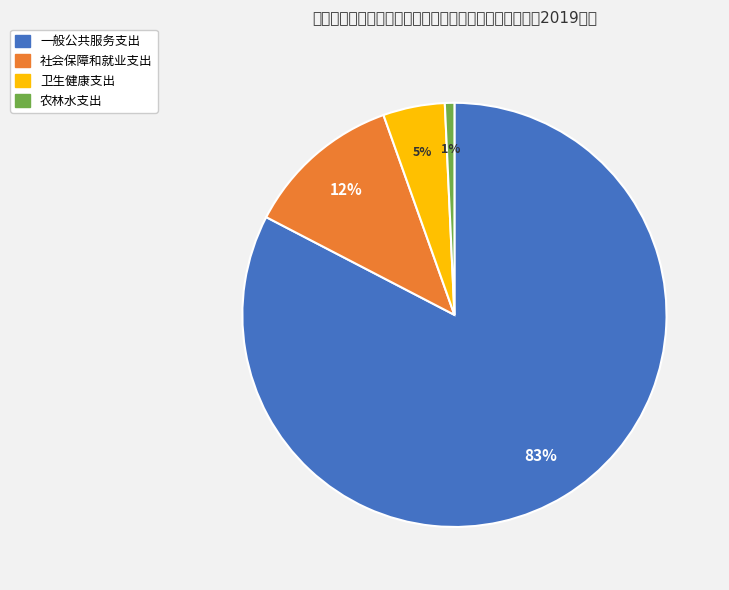

What is the change in value from 一般公共服务支出 to 农林水支出?

-67.9